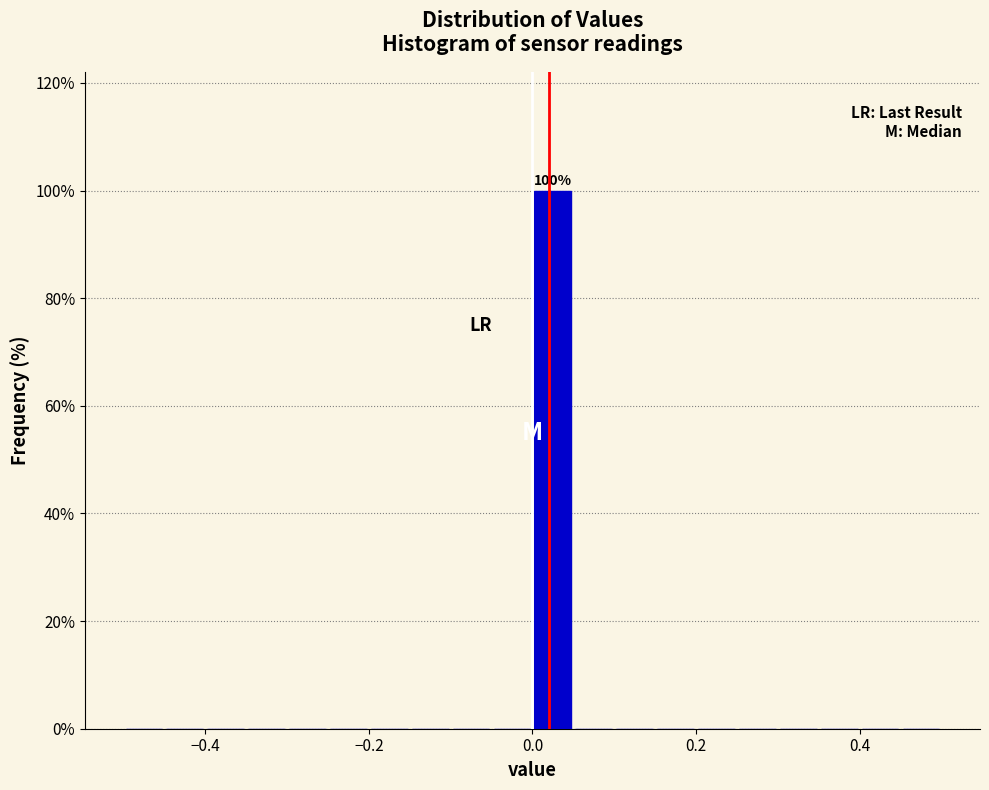

Read against the x-axis, roughly where is the centre of the tallest bar?

0.02